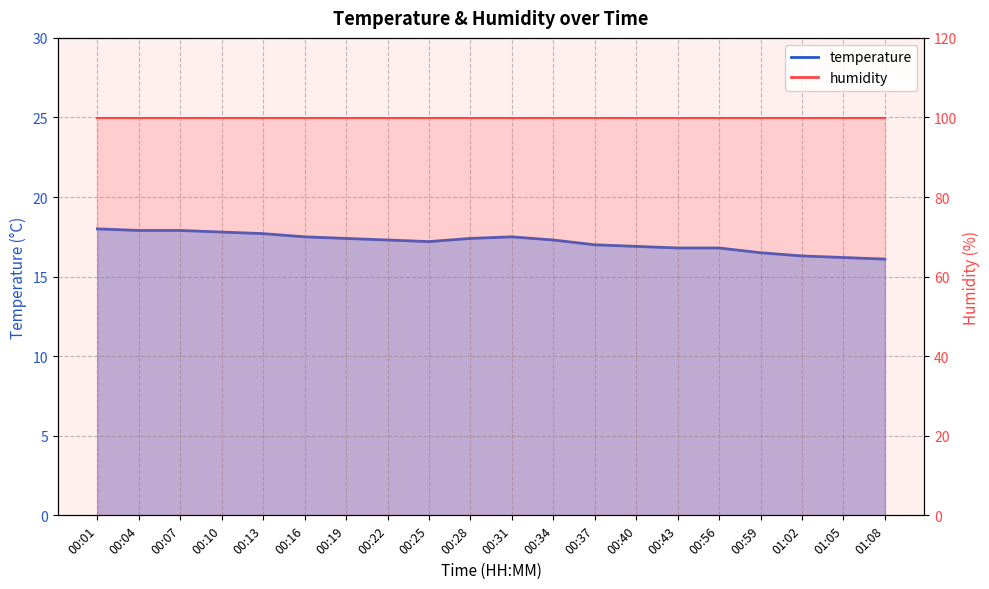

Between 00:13 and 00:59, which is larger?

00:13